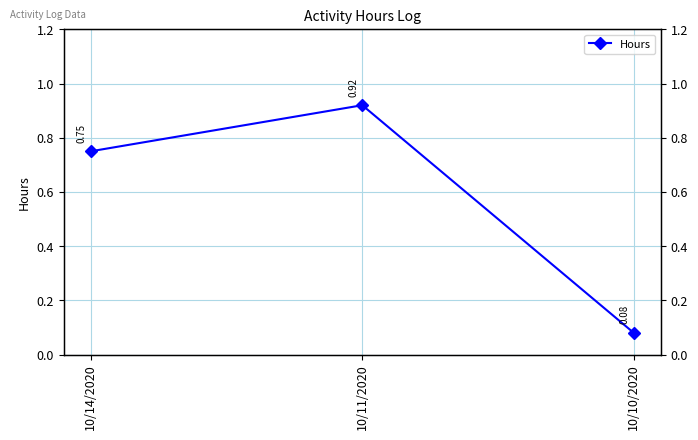

Reading left to right, list all the values displayed in this chart.

0.8	0.9	0.1